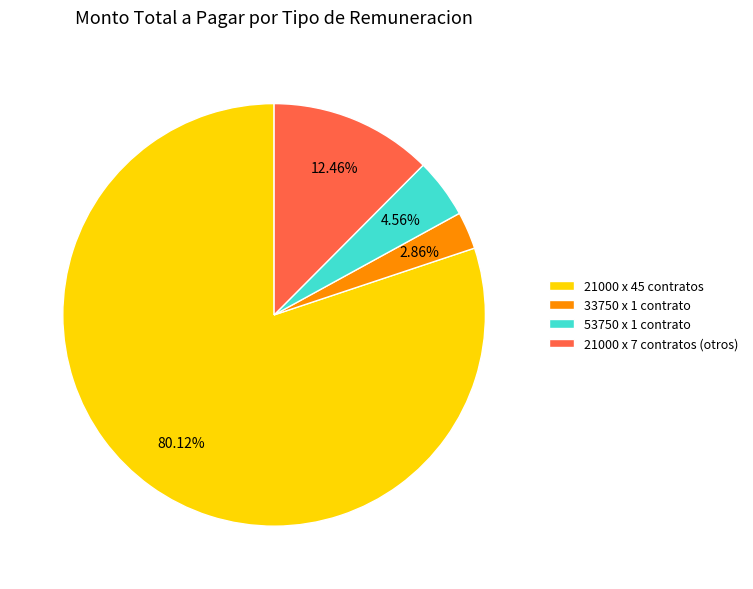

Which has a higher value, 21000 x 7 contratos (otros) or 33750 x 1 contrato?

21000 x 7 contratos (otros)